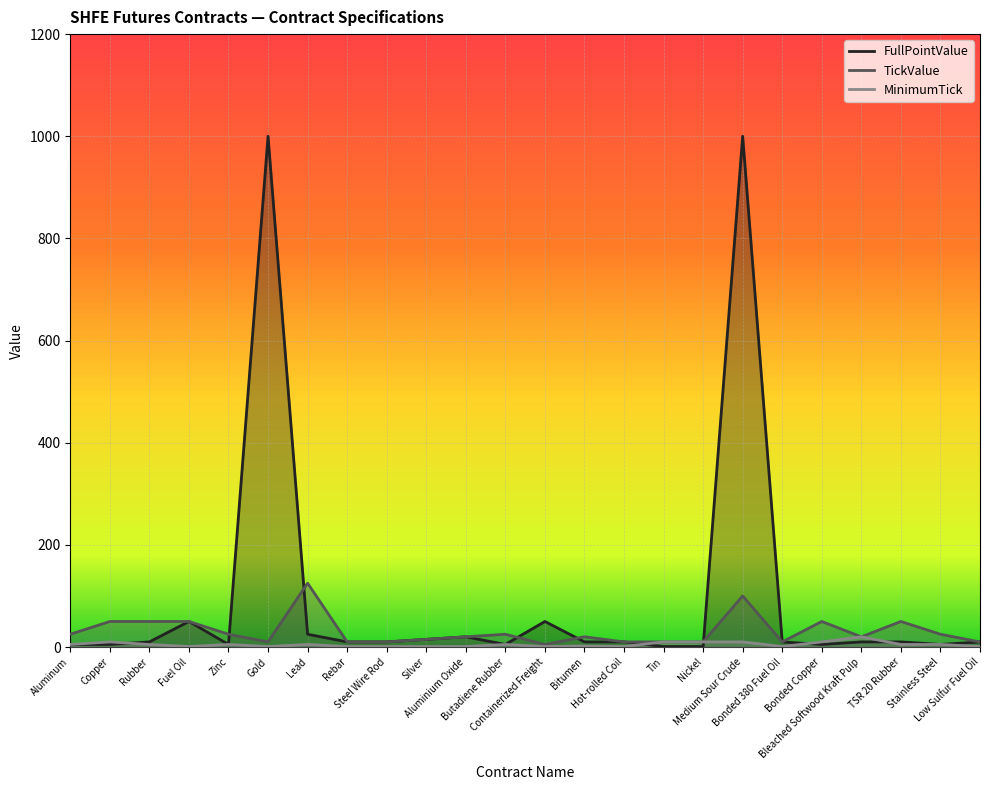

What is the label of the 6th point from the right?

Bonded 380 Fuel Oil